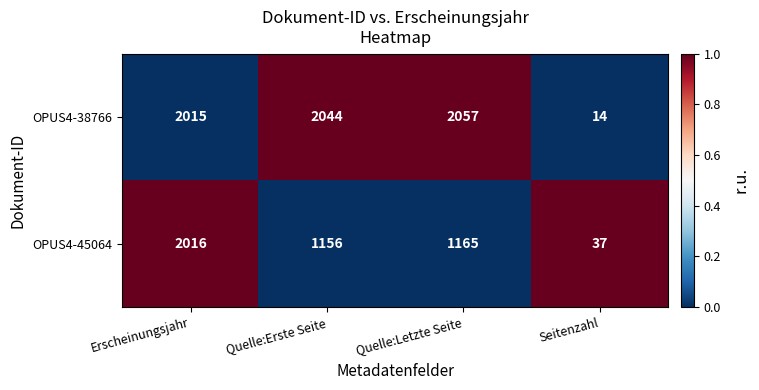

At which label is OPUS4-45064 closest to 1026?

Quelle:Erste Seite